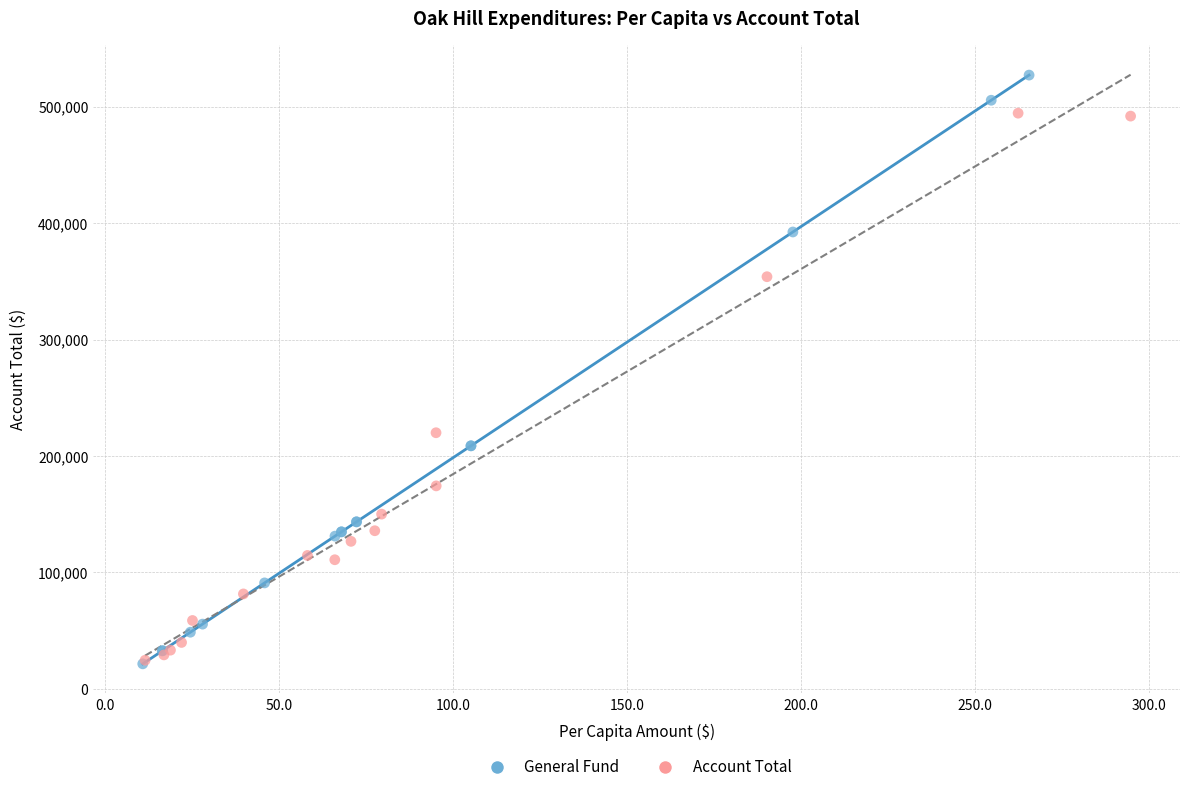

Which series has the widest spread of Y values?

General Fund